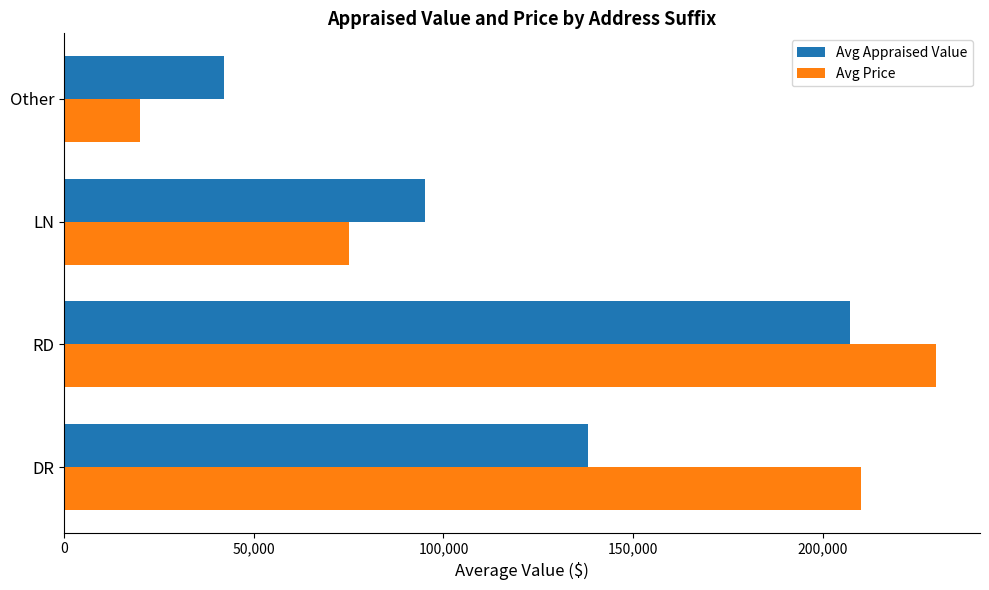

The value of Avg Price at DR is 210000. True or false?

True